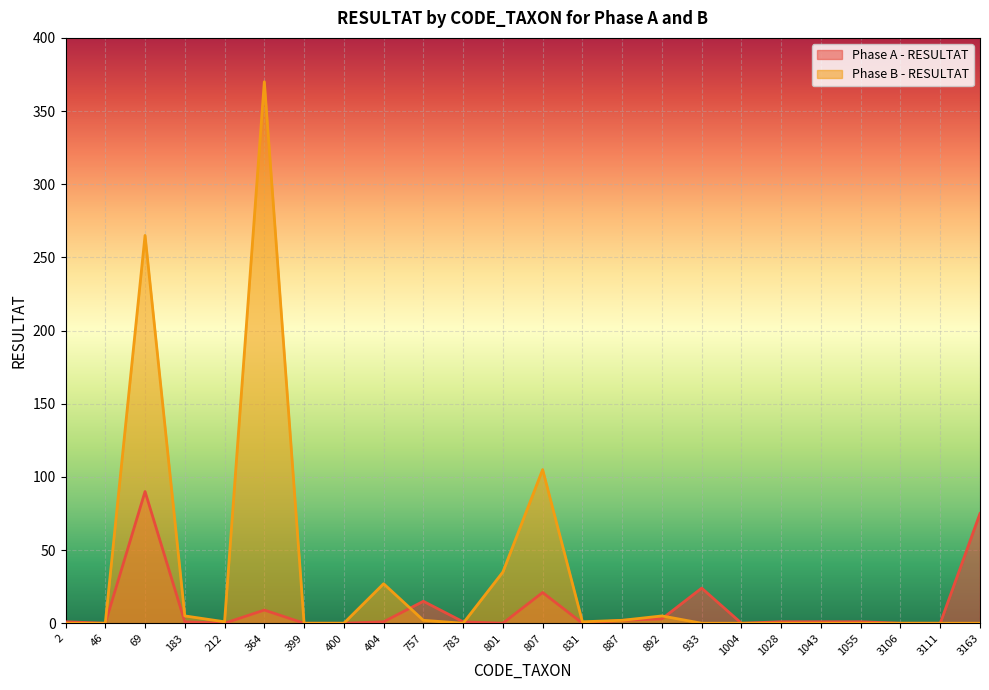

At which category does the chart reach its minimum across all series?

46